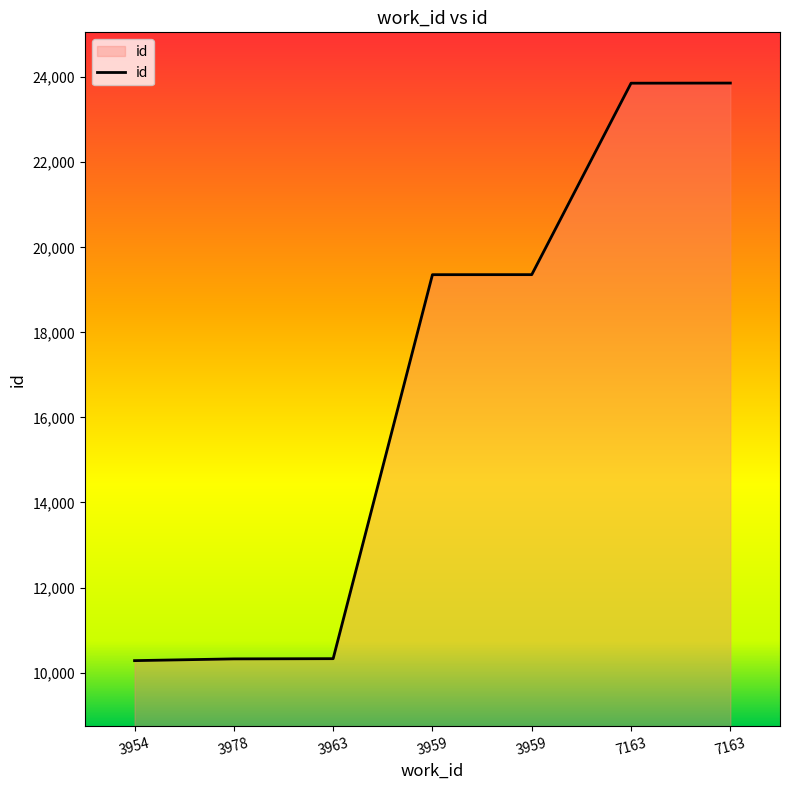

True or false: there are more than 2 points higher than both neighbors.

False